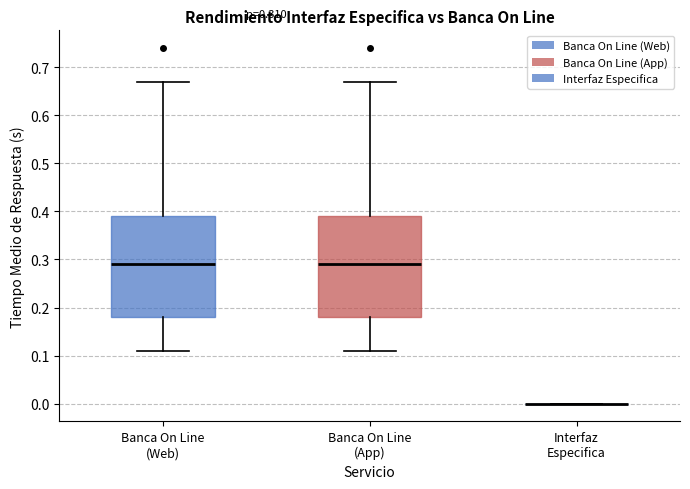

Reading left to right, read every box against the y-axis: the position of its median line, the range the box covers, and the ends of its whiskers. The values are not printed on the chart, so give them approximately, as read against the axis.

Banca On Line (Web): median 0.29, box 0.18 to 0.39, whiskers 0.11 to 0.67
Banca On Line (App): median 0.29, box 0.18 to 0.39, whiskers 0.11 to 0.67
Interfaz Especifica: box collapsed to a line at 0.00, whiskers 0.00 to 0.00